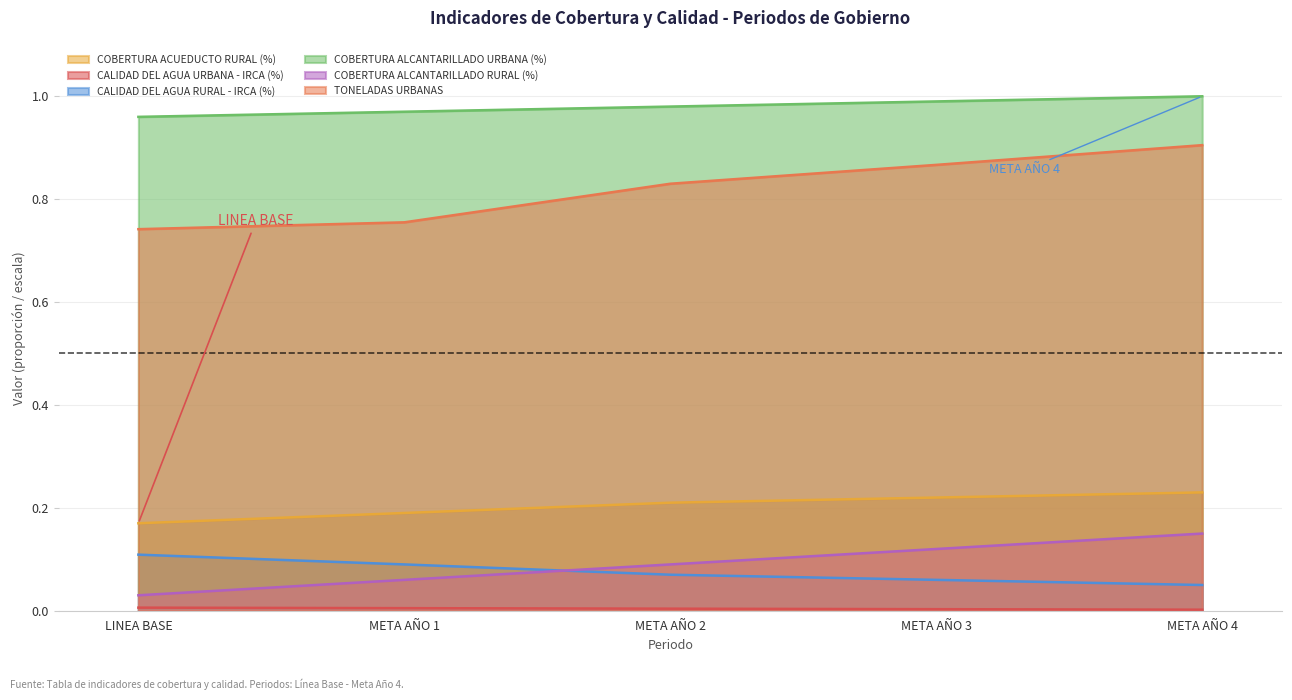

The COBERTURA ALCANTARILLADO URBANA (%) series shows 0.0 at LINEA BASE. True or false?

False